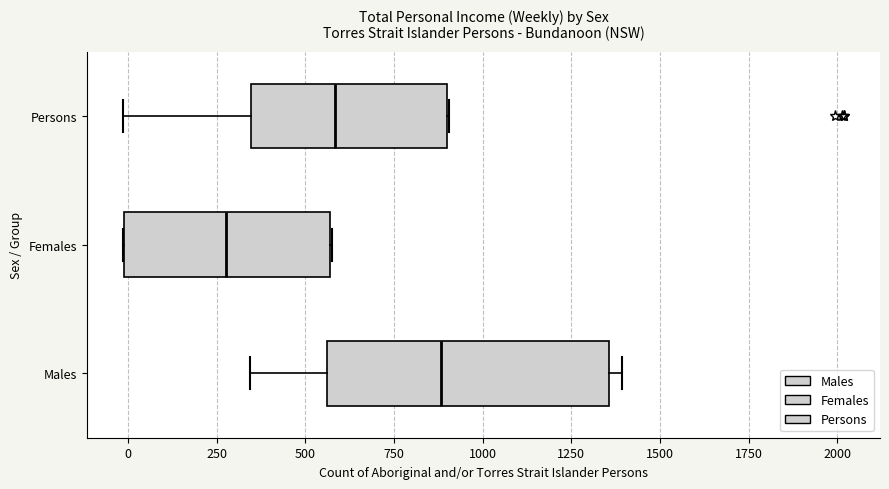

Which box has the furthest to the right median line?

Males